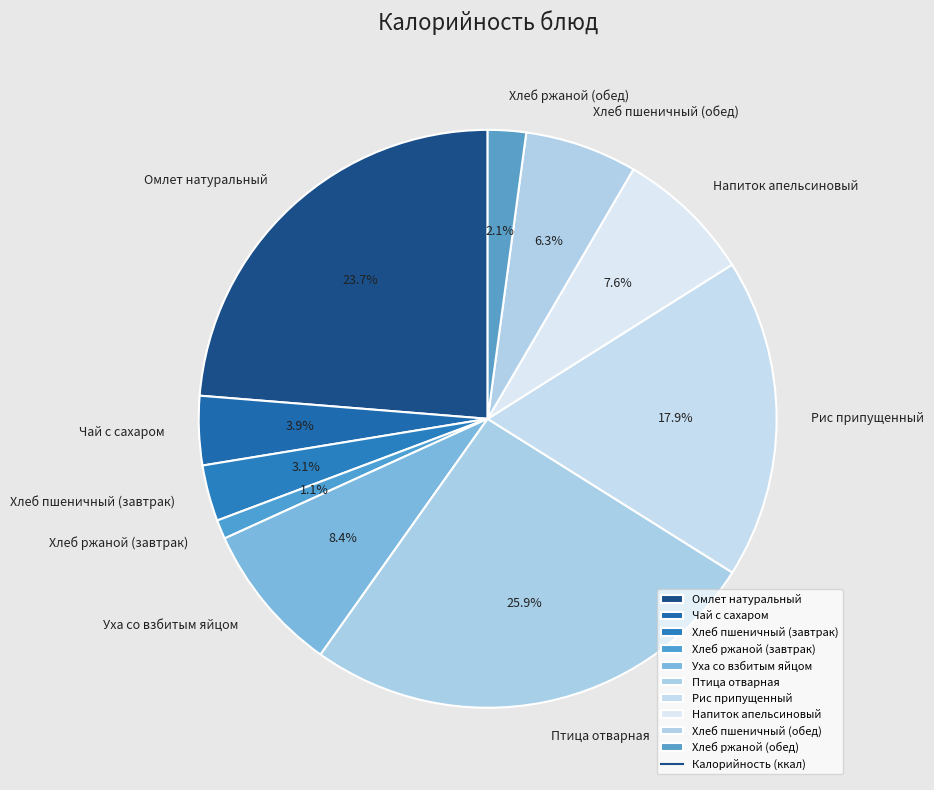

How many slices are in this pie chart?

10